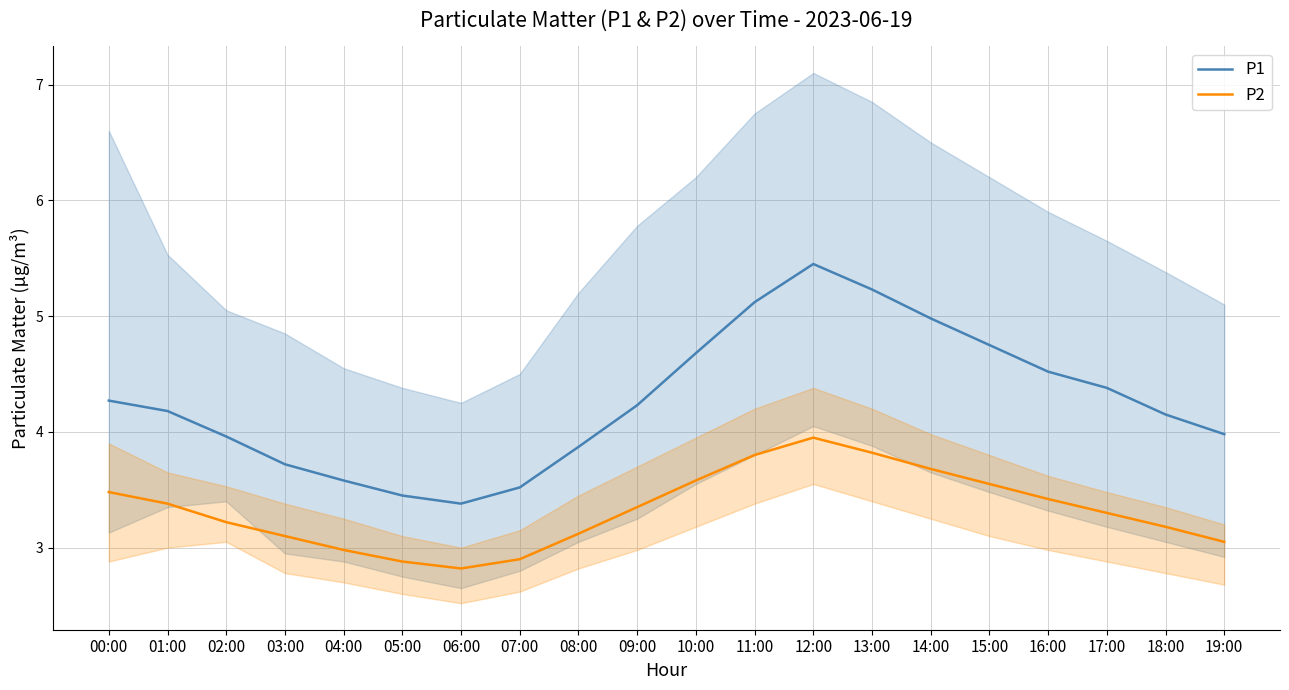

List the series in order of their overall mean, highest first.

P1, P2